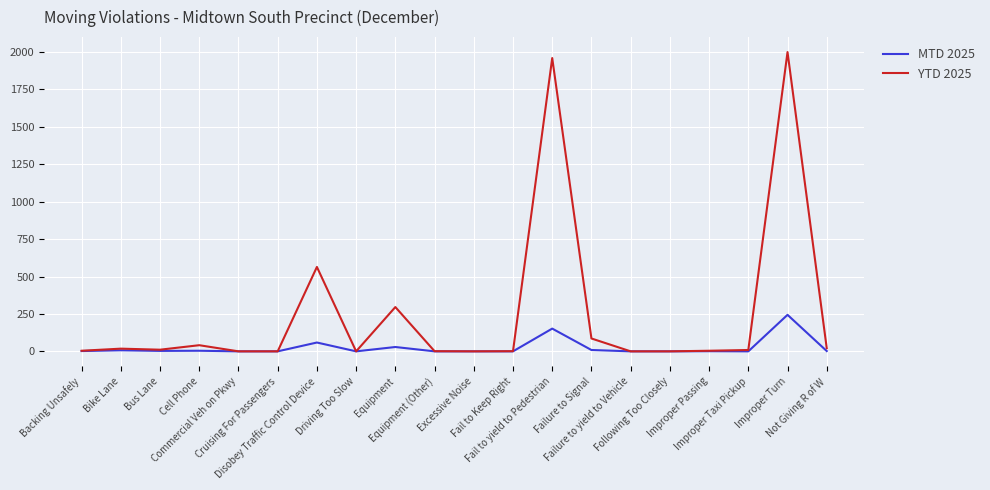

Is this an area chart (filled region under the line)?

No